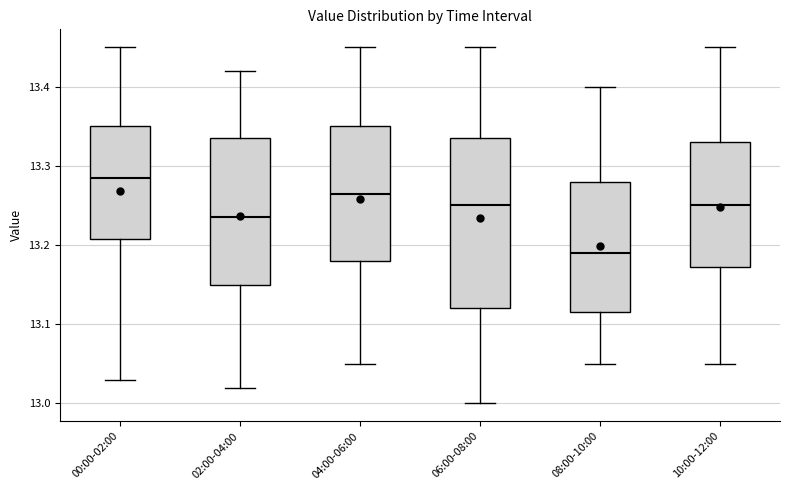

Reading left to right, read every box against the y-axis: the position of its median line, the range the box covers, and the ends of its whiskers. The values are not printed on the chart, so give them approximately, as read against the axis.

00:00-02:00: median 13.29, box 13.21 to 13.35, whiskers 13.03 to 13.45
02:00-04:00: median 13.24, box 13.15 to 13.34, whiskers 13.02 to 13.42
04:00-06:00: median 13.27, box 13.18 to 13.35, whiskers 13.05 to 13.45
06:00-08:00: median 13.25, box 13.12 to 13.34, whiskers 13.00 to 13.45
08:00-10:00: median 13.19, box 13.12 to 13.28, whiskers 13.05 to 13.40
10:00-12:00: median 13.25, box 13.17 to 13.33, whiskers 13.05 to 13.45